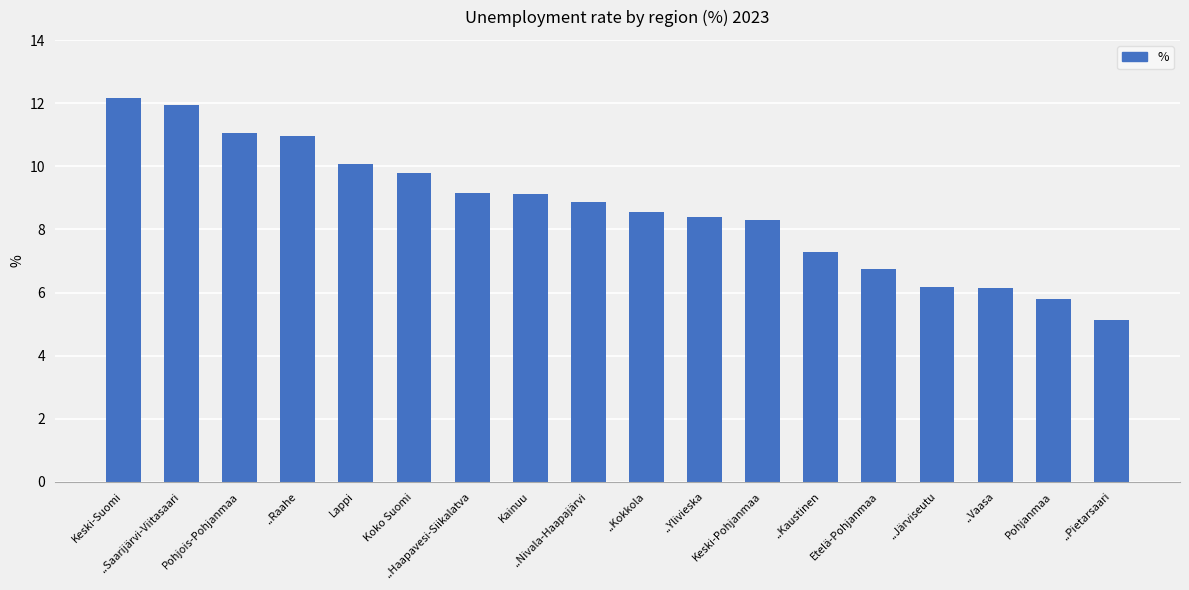

What is the minimum value shown in the chart?

5.1